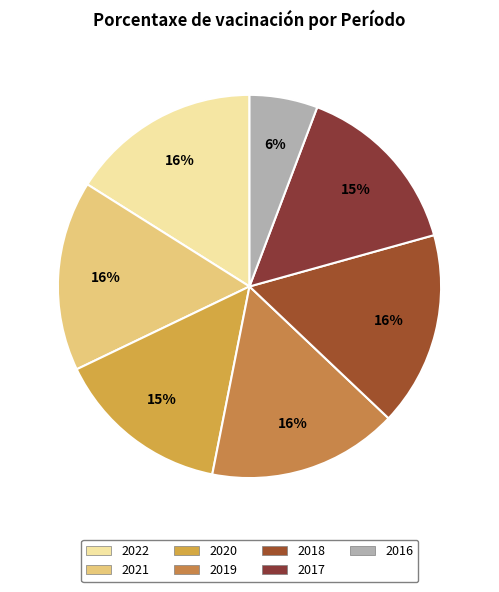

To the nearest percent, what is the average slice percentage?

14%